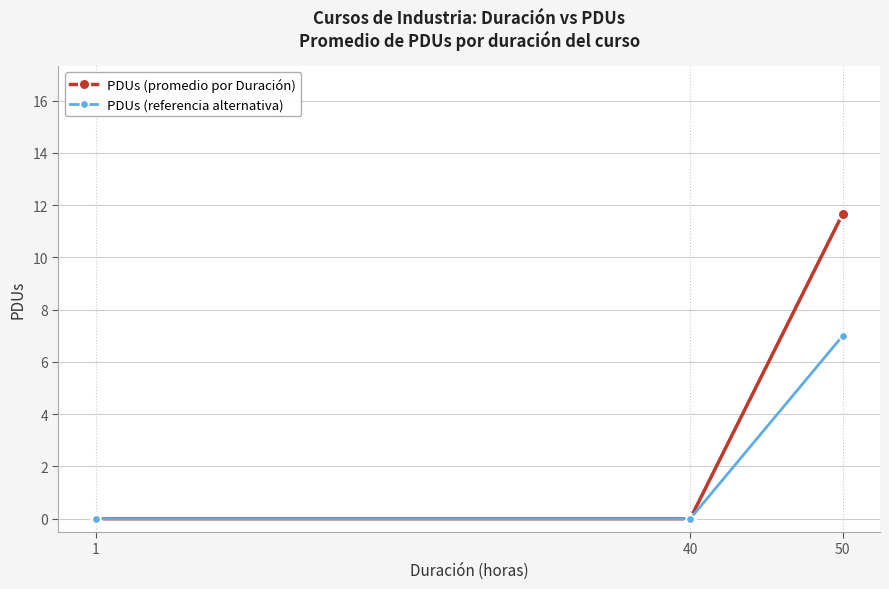

Which category has the highest value in the PDUs (referencia alternativa) series?

50